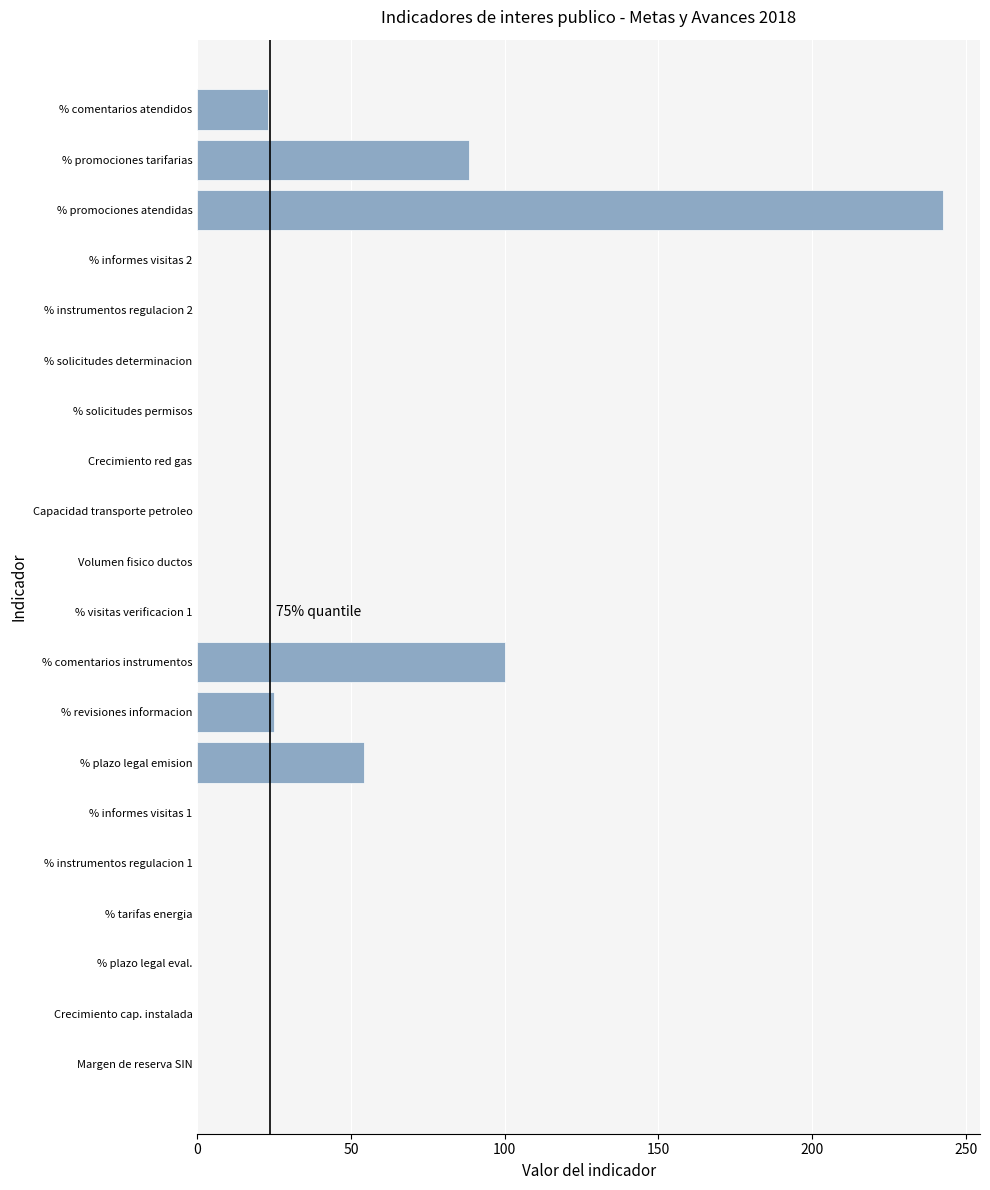

Does the chart contain stacked bars?

No